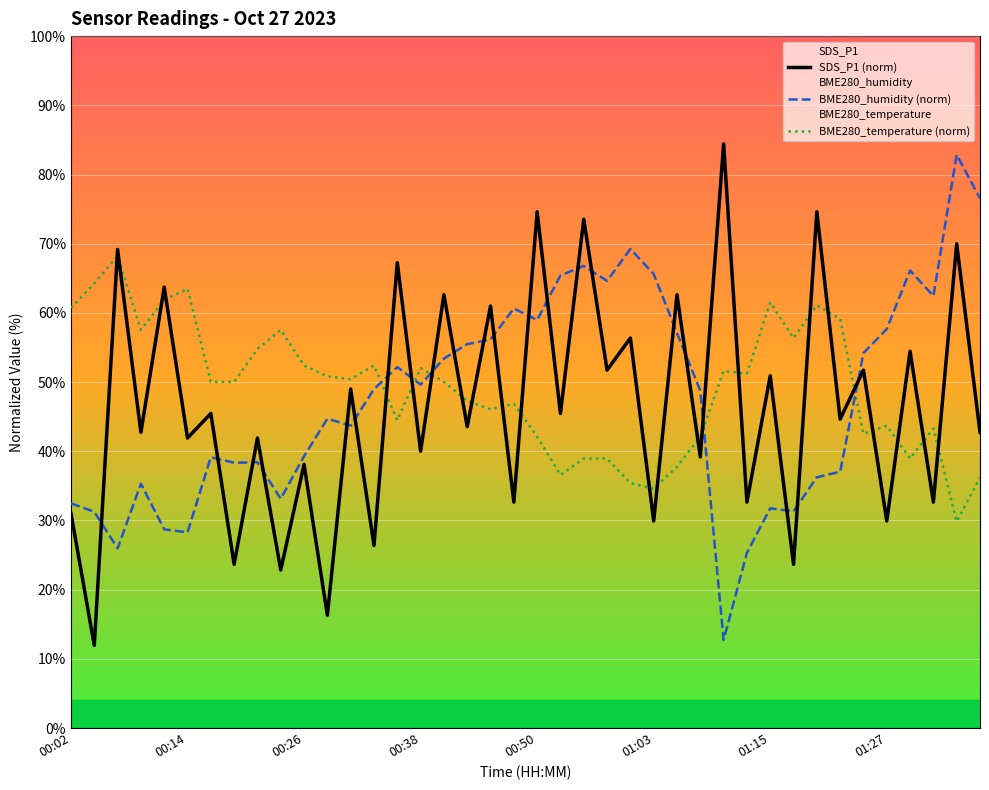

Reading right to left, what are all the values shown in this chart?

SDS_P1 (norm): 42.7	70.0	32.7	54.5	29.9	51.7	44.6	74.6	23.7	50.9	32.7	84.4	39.2	62.6	29.9	56.4	51.7	73.5	45.5	74.6	32.7	61.0	43.6	62.6	40.0	67.3	26.4	49.0	16.3	38.1	22.8	41.9	23.7	45.5	41.9	63.7	42.7	69.2	11.9	31.0
BME280_humidity (norm): 76.6	82.8	62.4	66.1	57.7	54.2	37.0	36.2	31.3	31.8	25.3	12.7	48.8	57.1	65.6	69.2	64.6	66.8	65.4	59.0	60.6	56.1	55.5	53.4	49.6	52.2	49.0	43.7	44.7	39.3	33.1	38.4	38.3	39.1	28.3	28.7	35.3	26.0	31.3	32.5
BME280_temperature (norm): 36.2	29.9	43.3	39.0	43.7	42.5	59.1	61.1	56.4	61.5	51.2	51.6	42.1	37.8	34.6	35.4	39.0	39.0	36.6	42.1	46.9	46.1	47.3	50.0	52.0	44.5	52.4	50.4	50.8	52.4	57.5	54.8	50.0	50.0	63.5	61.9	57.5	68.2	64.3	60.7